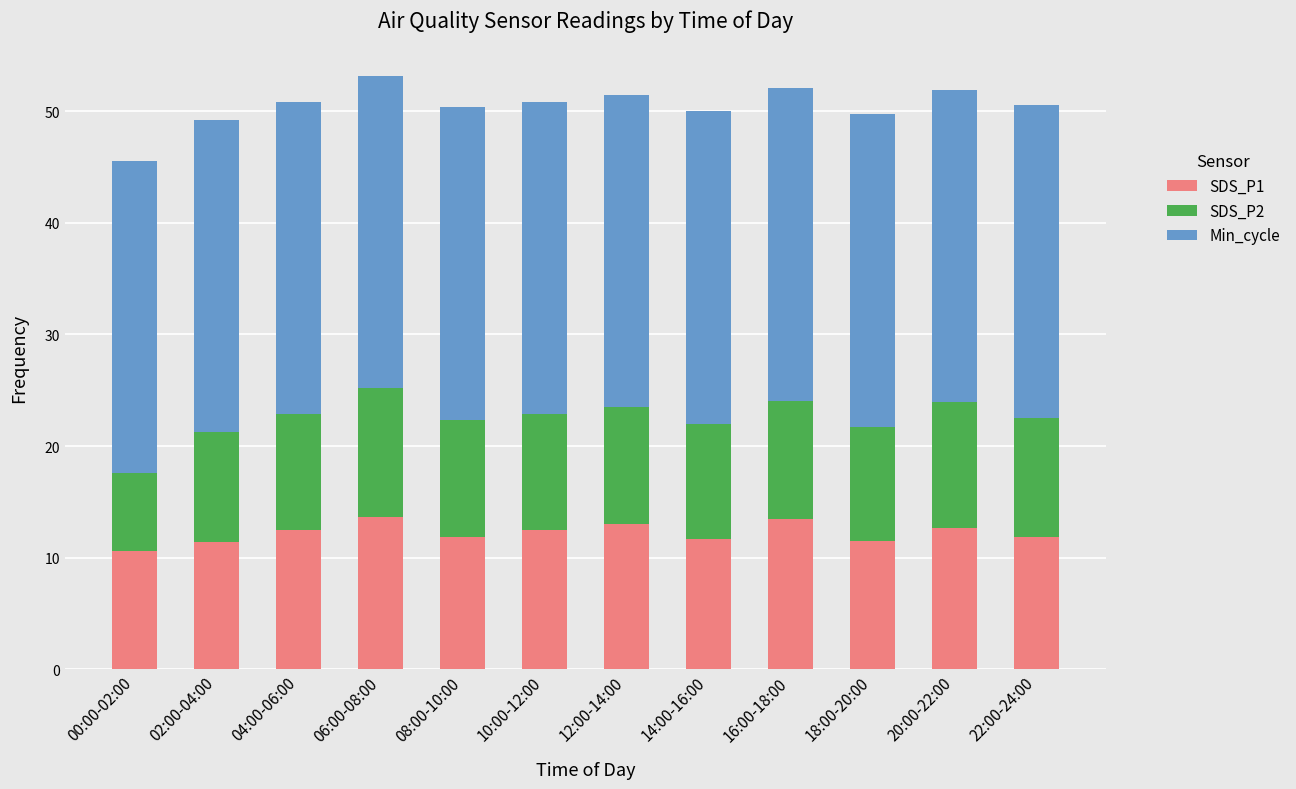

What is the total value across all series at 22:00-24:00?

50.6